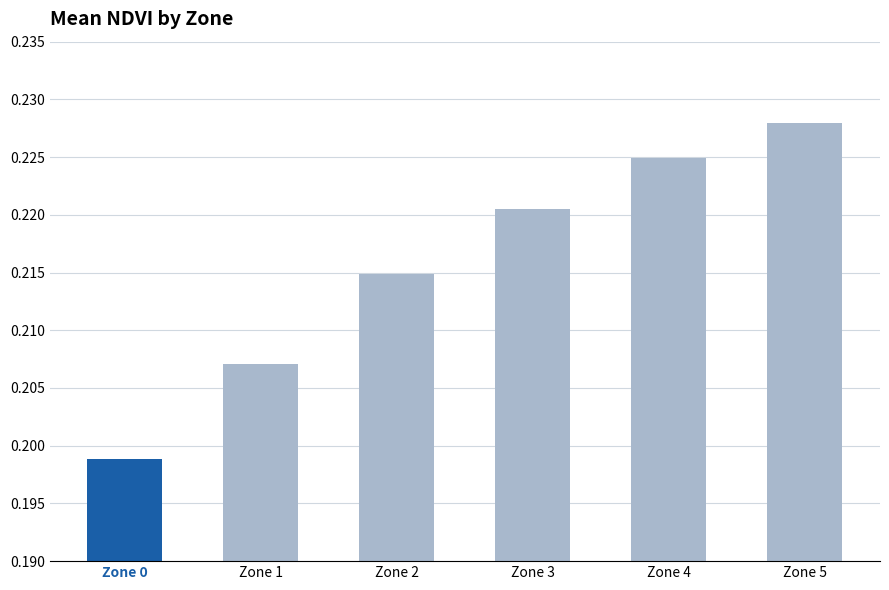

Rank the categories by value from highest to lowest.

Zone 5, Zone 4, Zone 3, Zone 2, Zone 1, Zone 0